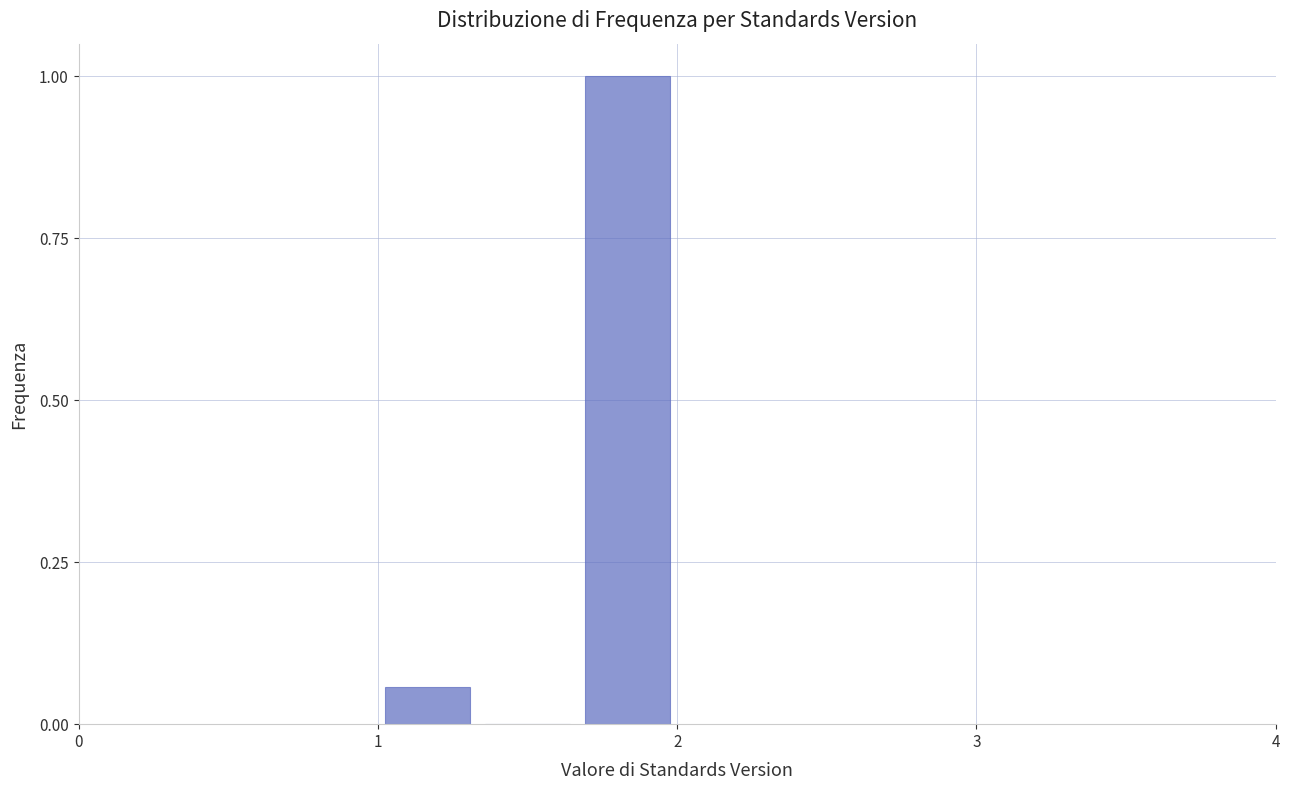

Read against the x-axis, roughly where is the centre of the tallest bar?

1.8